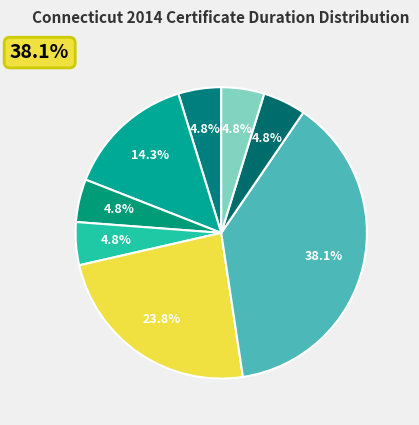

Which slice is the largest?

Provisional Educator Certificate